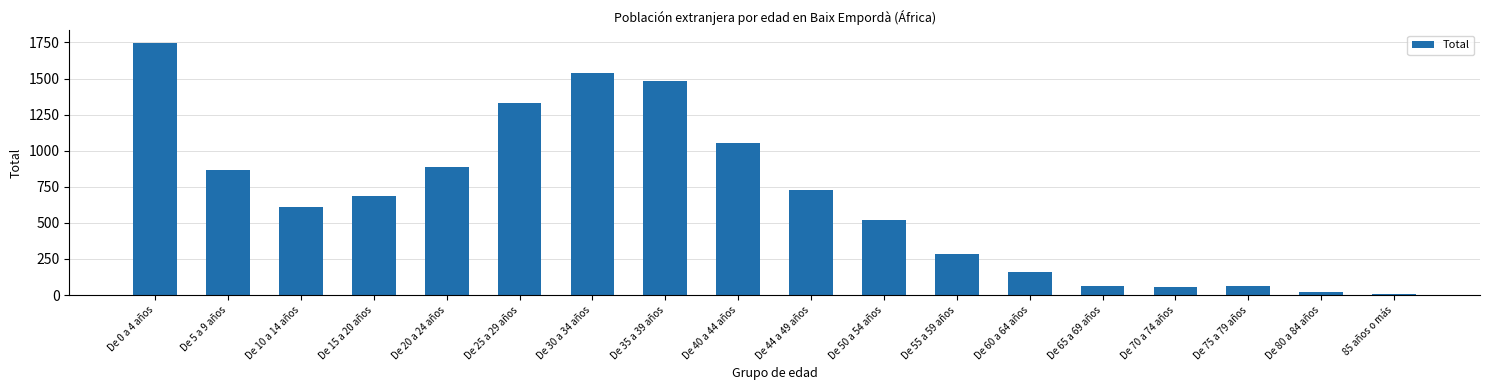

What is the ratio of the value at De 40 a 44 años to the value at De 5 a 9 años?

1.2